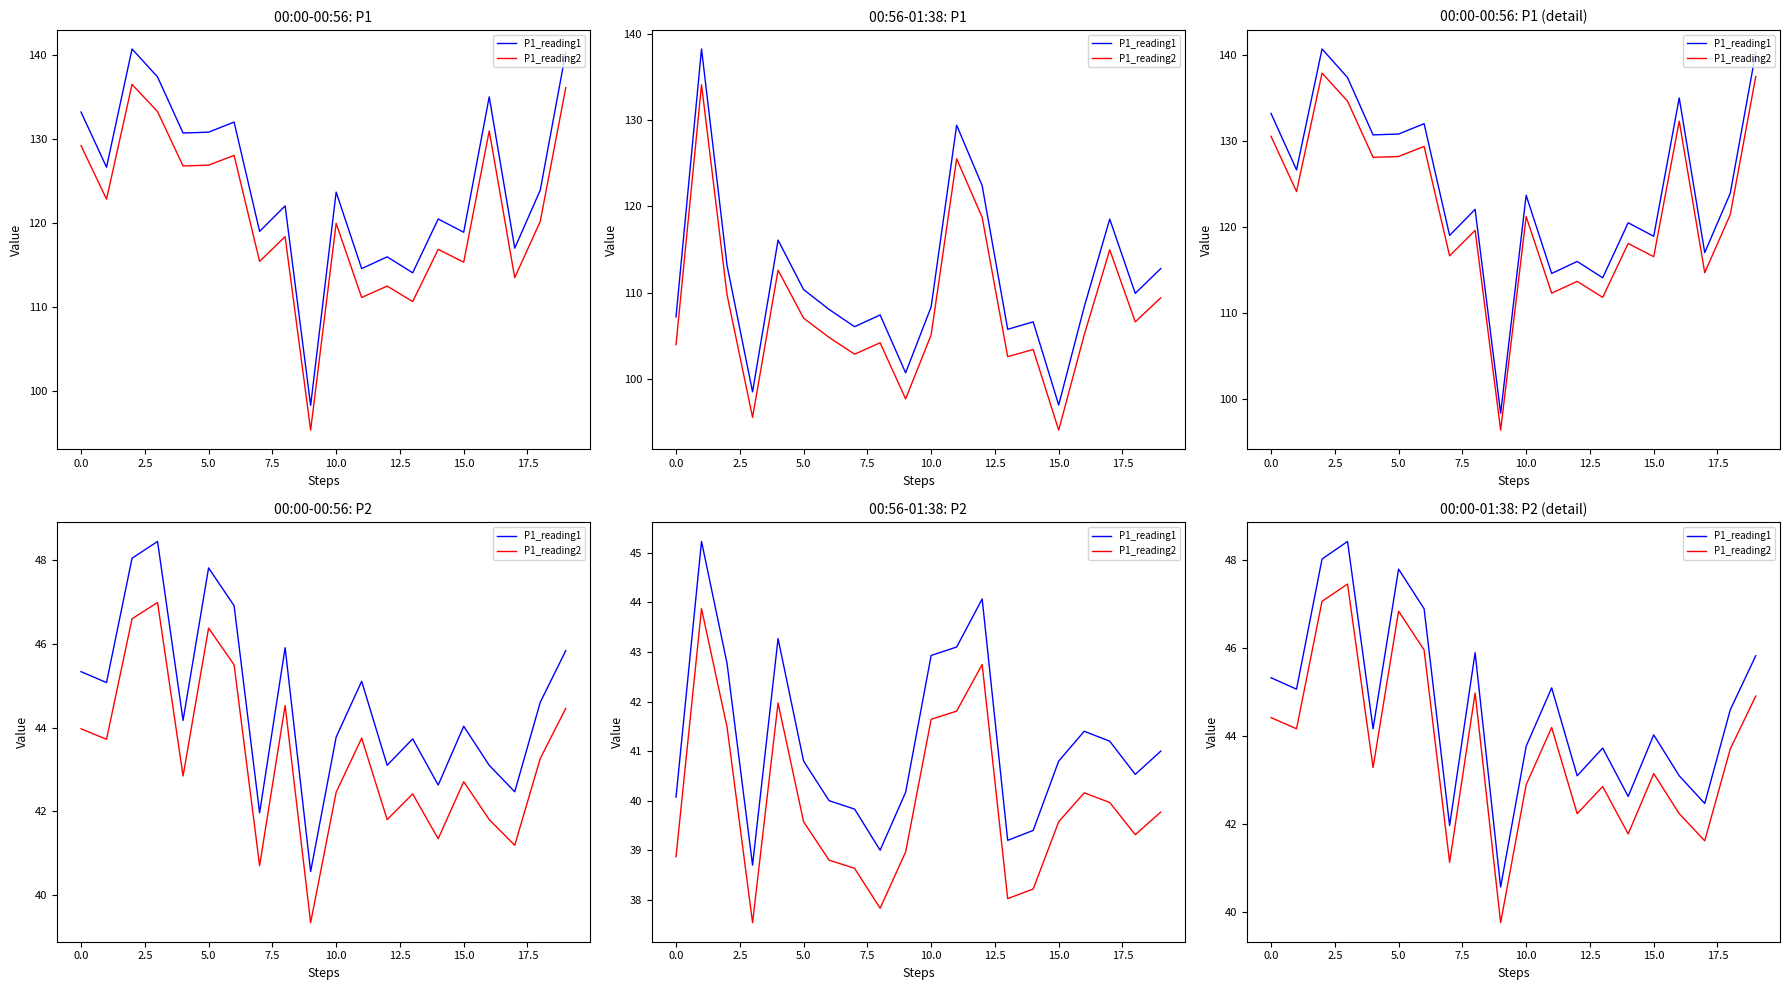

At how many categories does at least one series exceed 42?

18